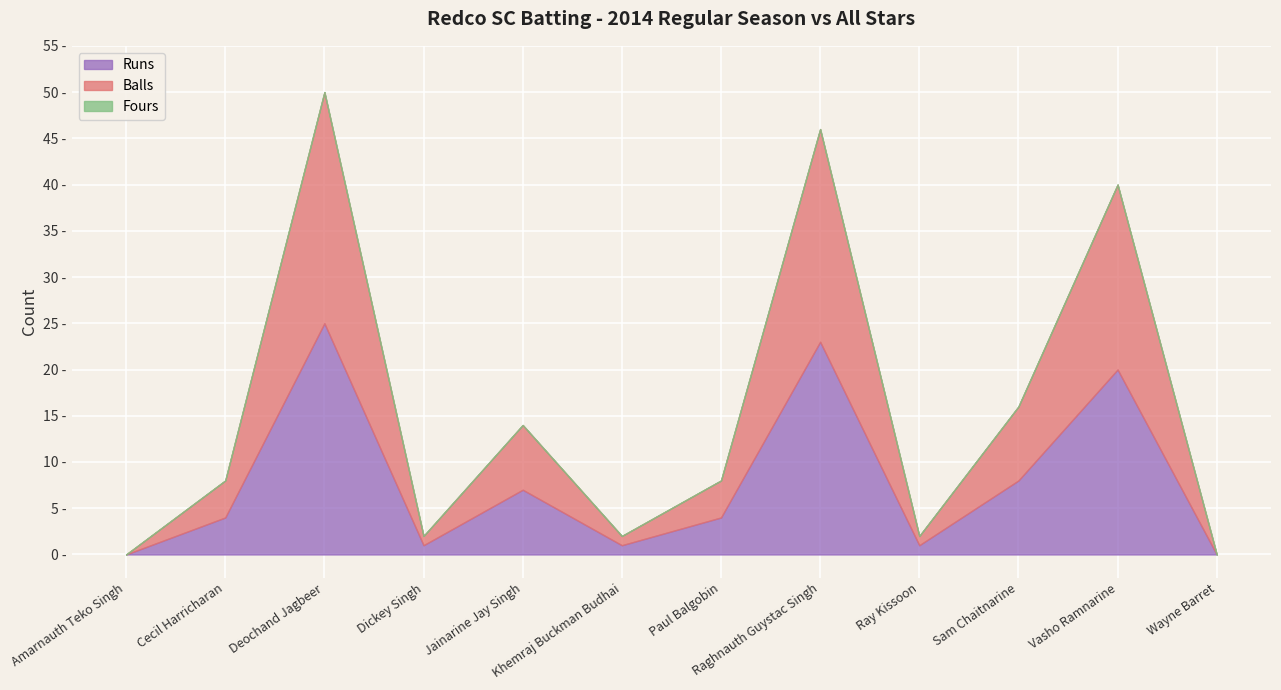

What is the label of the 3rd point from the right?

Sam Chaitnarine